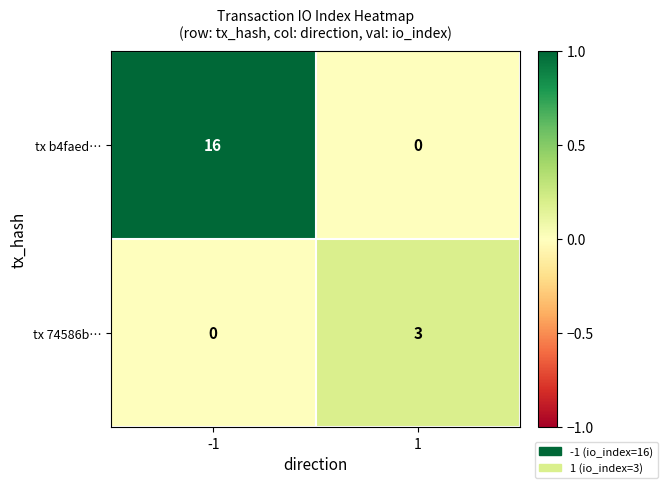

Count the number of data series in this chart.

2